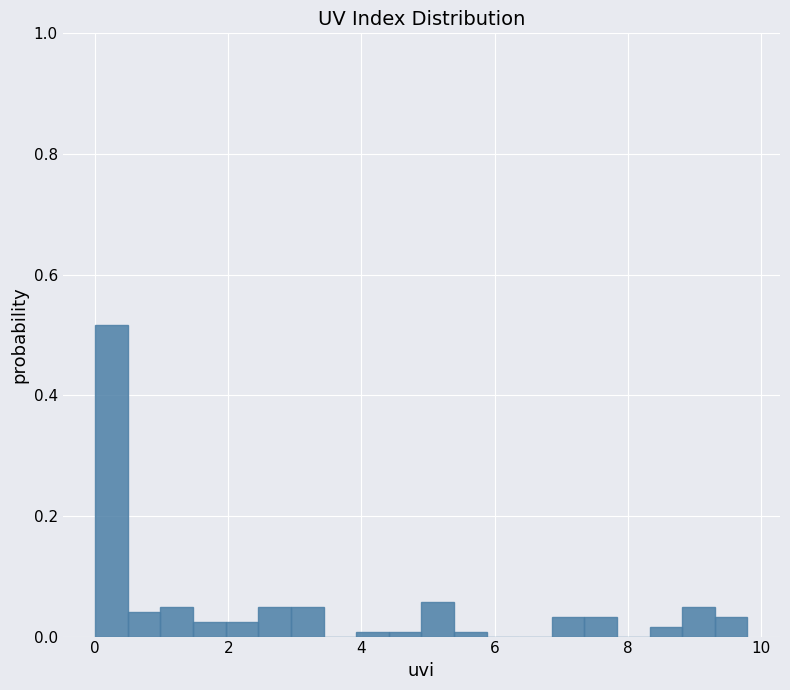

Around what value on the x-axis is the tallest bar? Give the approximate position of its centre, as read against the axis.

0.2